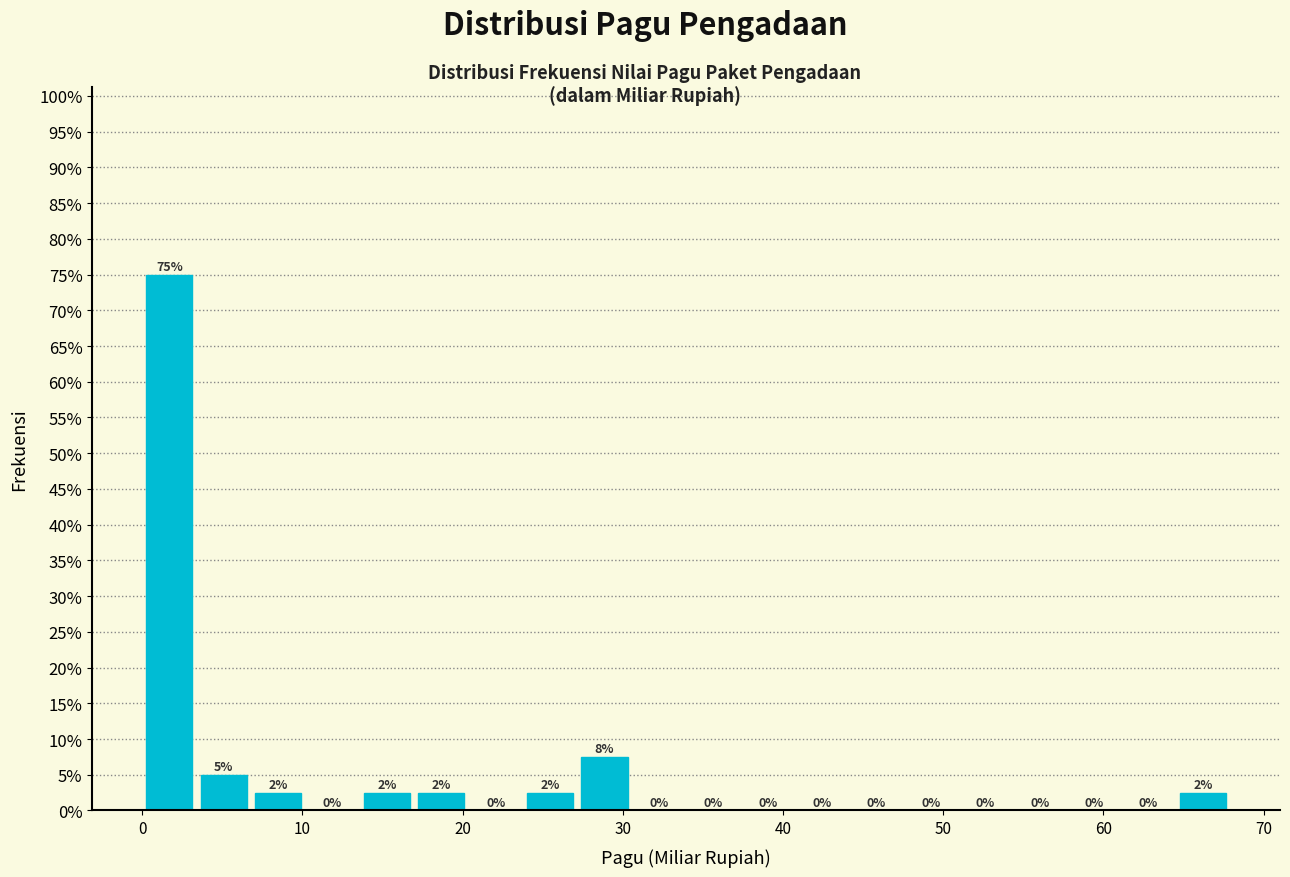

Read against the x-axis, roughly where is the centre of the tallest bar?

2